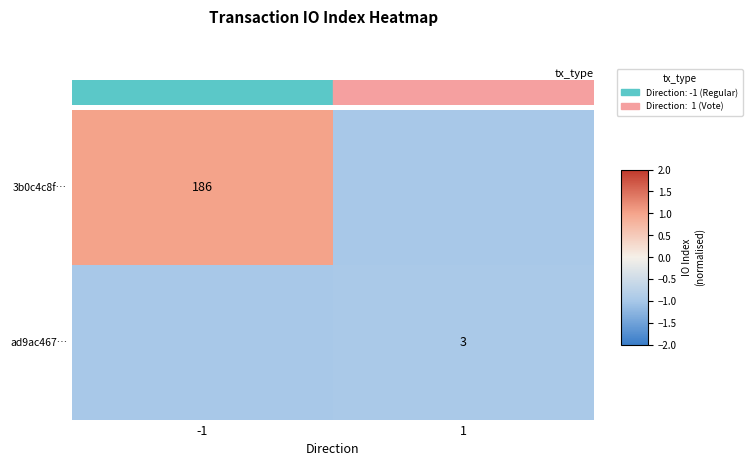

True or false: ad9ac467… has a value of 2 at 1.

False